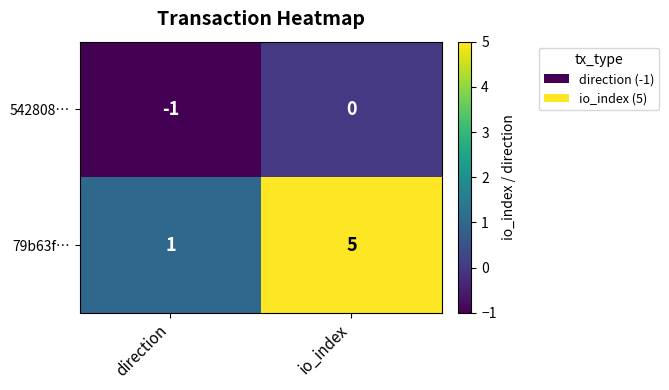

What is the difference between the highest and lowest values at io_index?

5